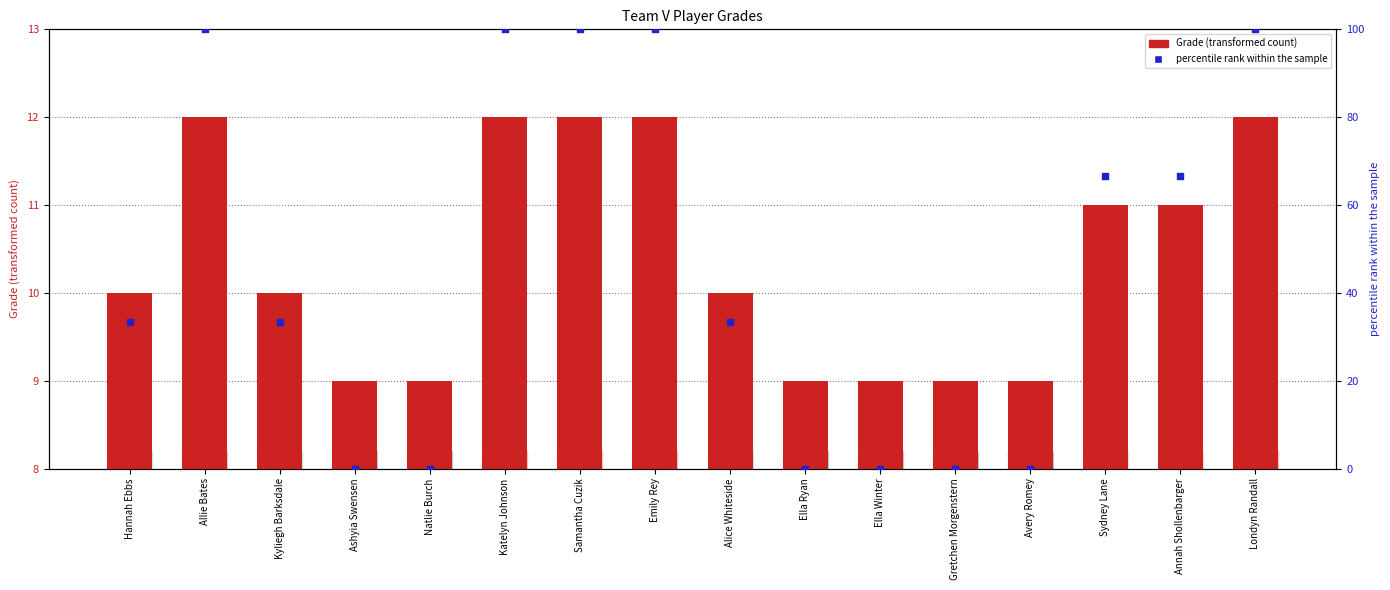

At which category is the sum across all series the highest?

Allie Bates